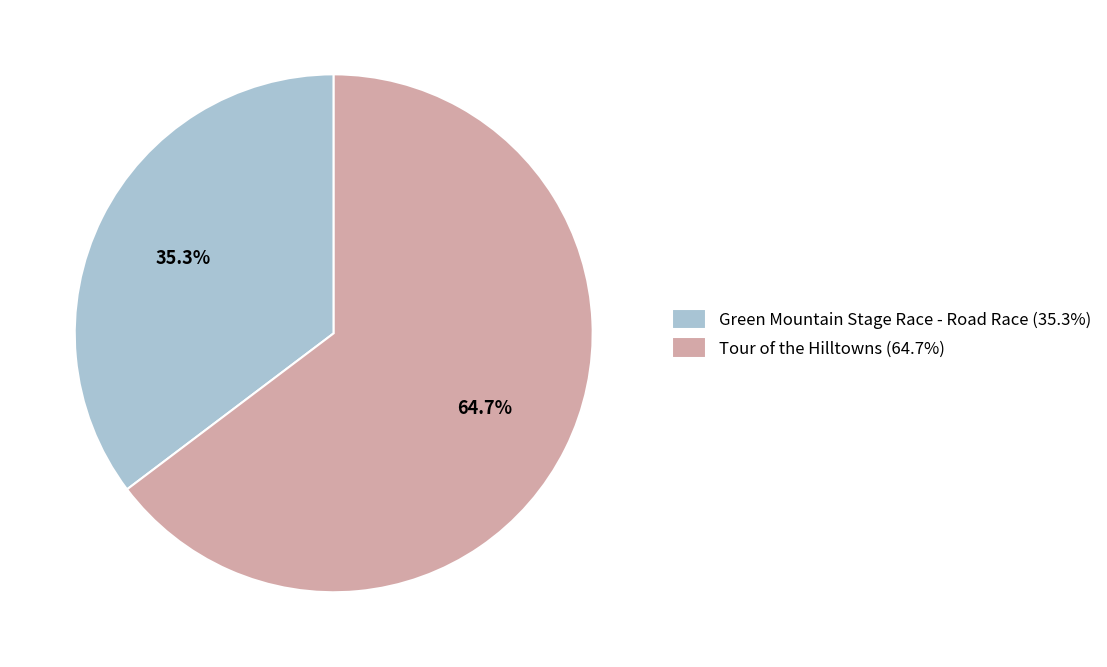

To the nearest percent, what percentage of the pie is Tour of the Hilltowns?

65%